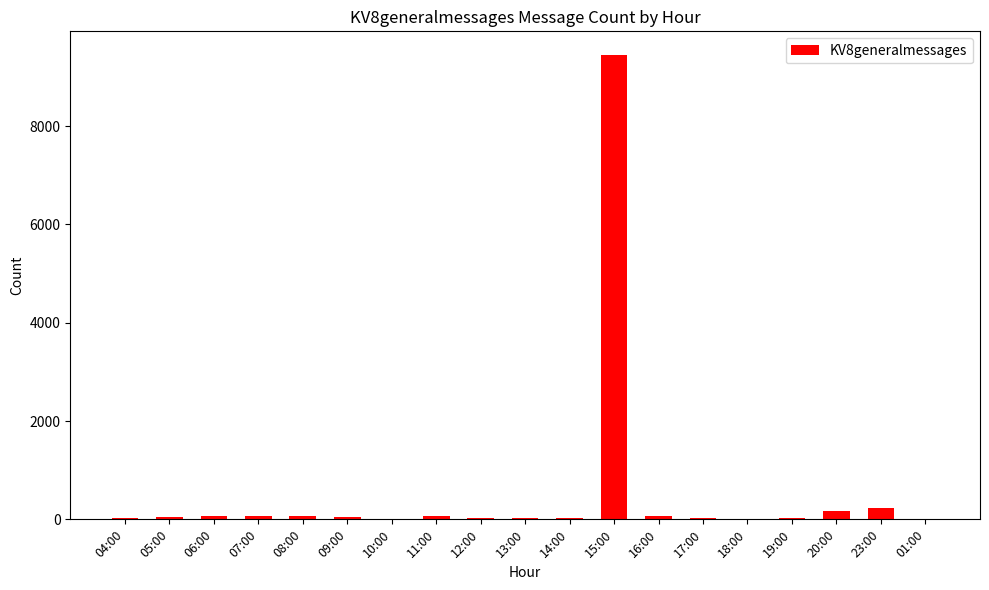

What is the change in value from 13:00 to 19:00?

-2